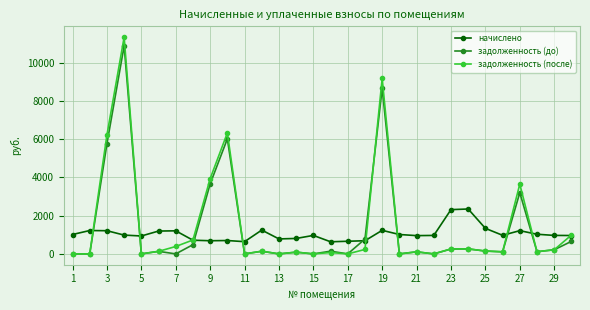

What is the maximum value shown in the chart?

11341.9